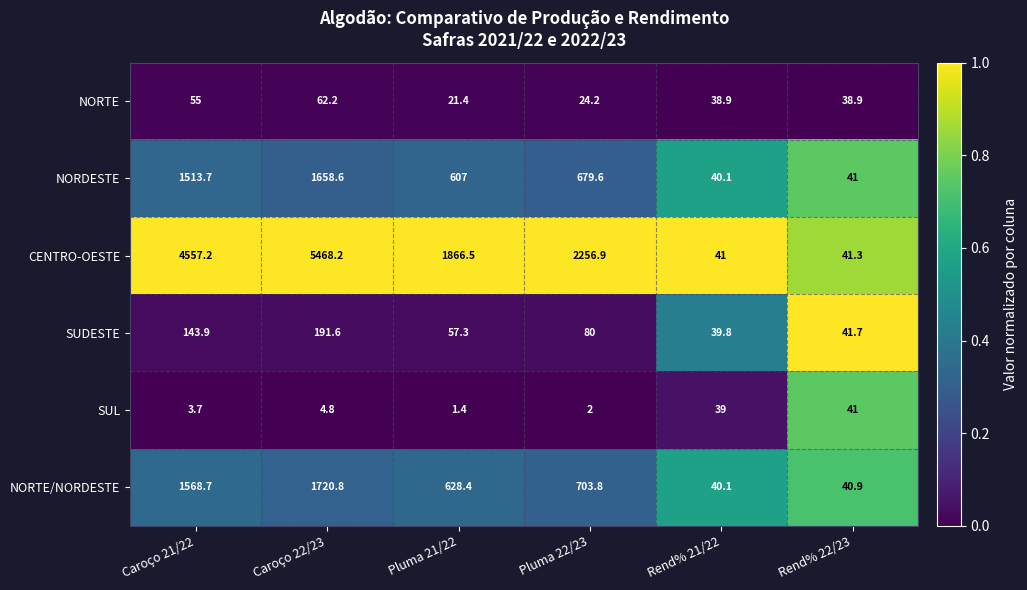

What is the maximum value shown in the chart?

5468.2